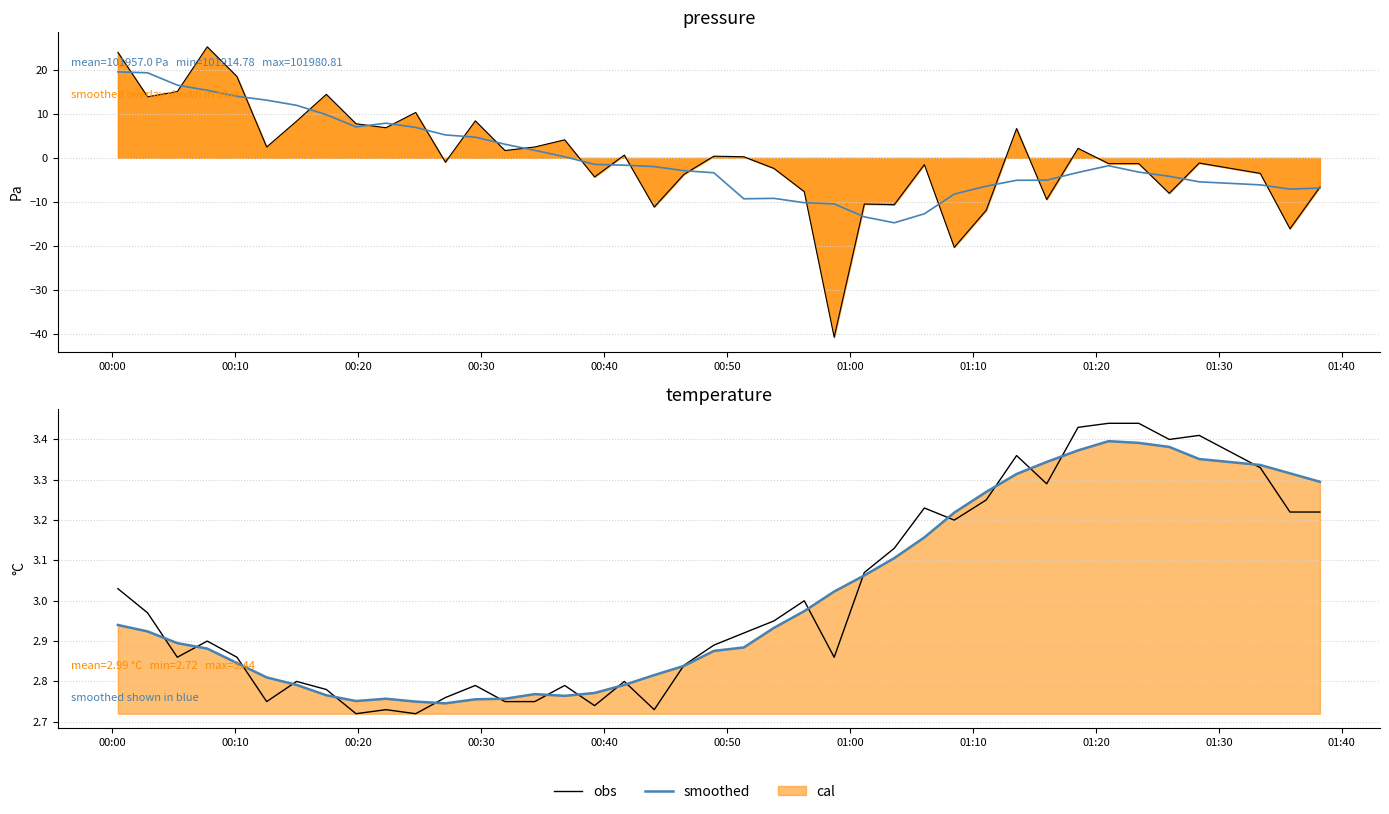

How many lines are shown in the chart?

2